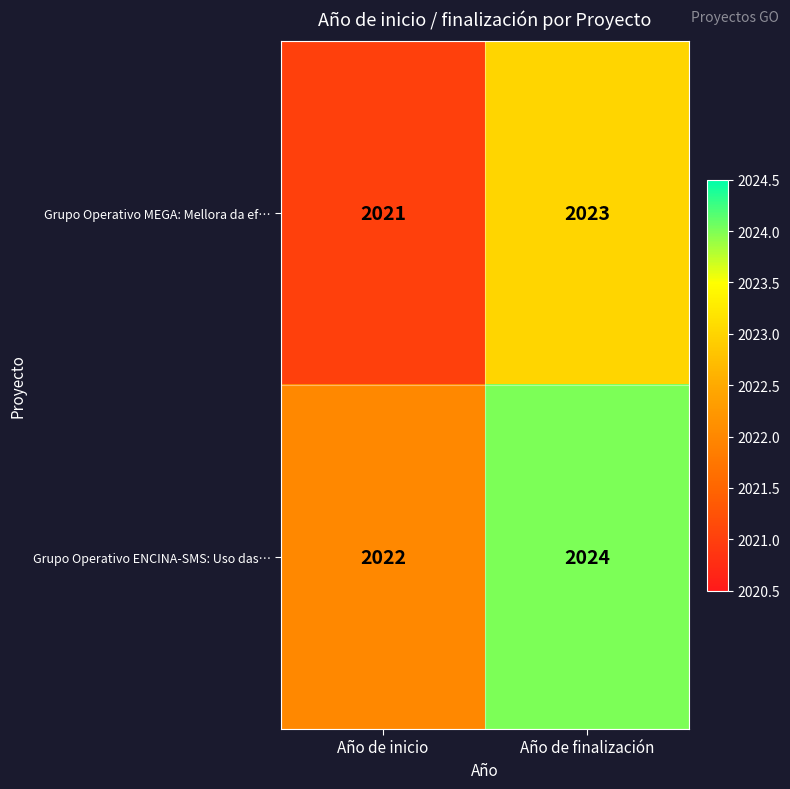

Reading left to right, what are all the values shown in this chart?

Grupo Operativo MEGA: Mellora da ef…: 2021	2023
Grupo Operativo ENCINA-SMS: Uso das…: 2022	2024